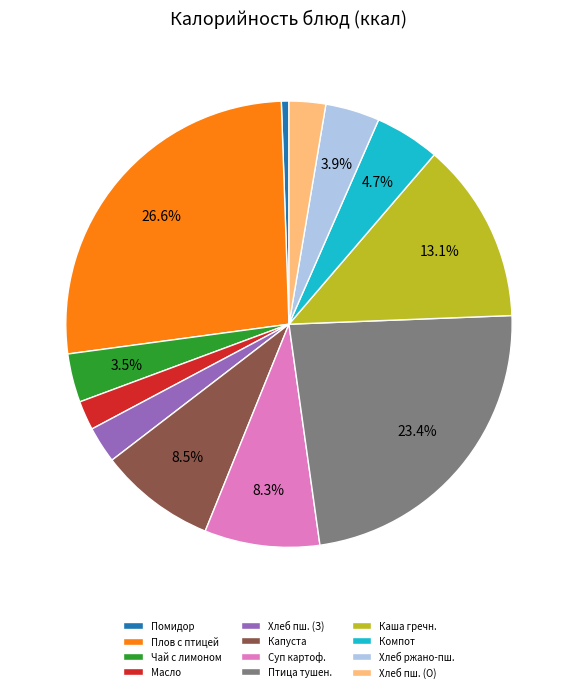

Is there a majority slice in this chart?

No